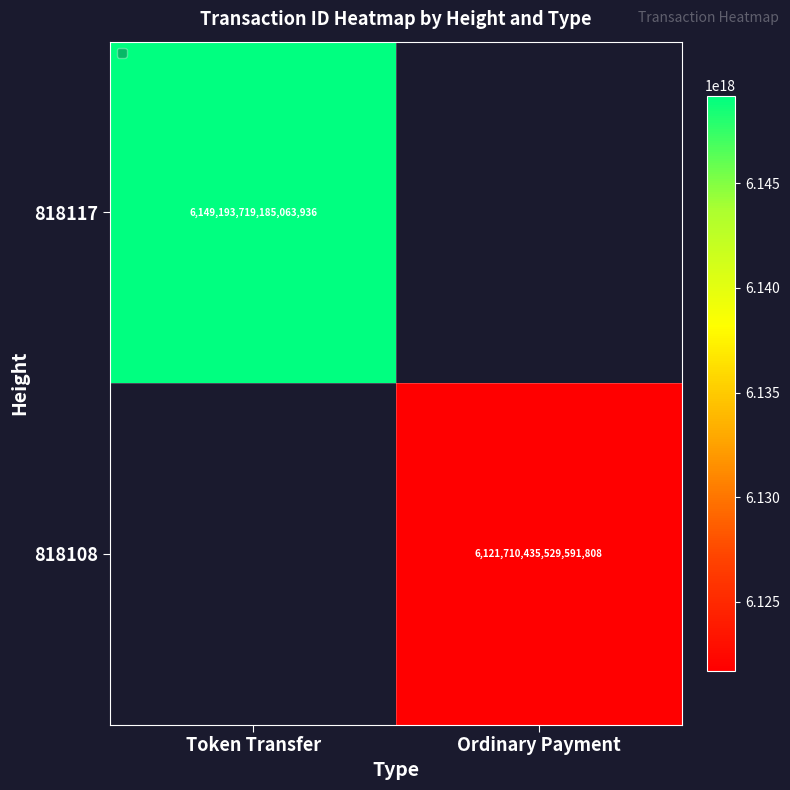

Is it true that 818117 equals 8396207803434050560 at Token Transfer?

False